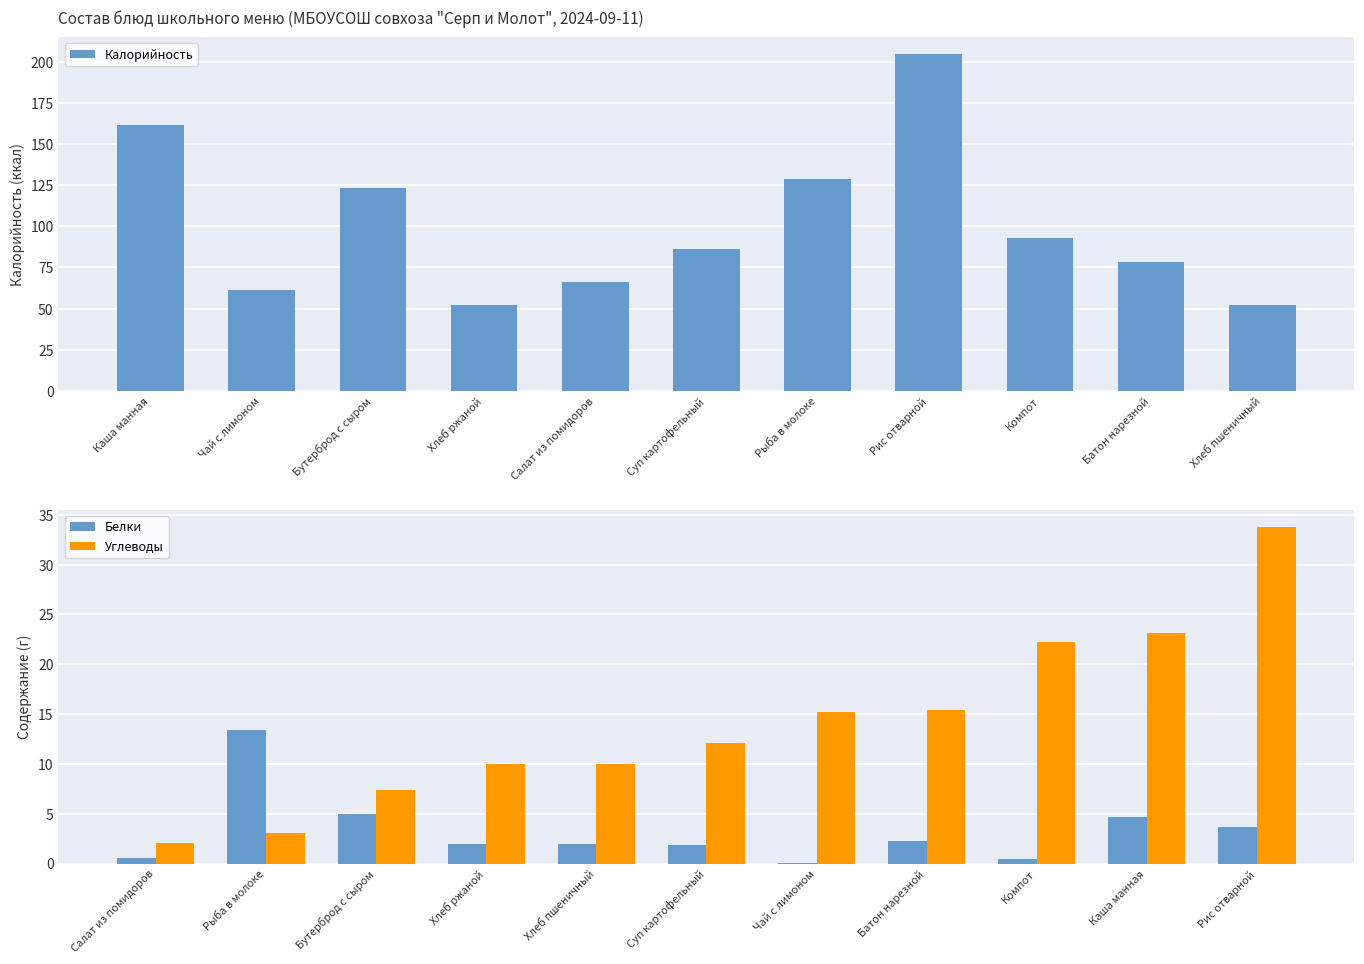

What value does the Углеводы series have at Хлеб ржаной?

10.0